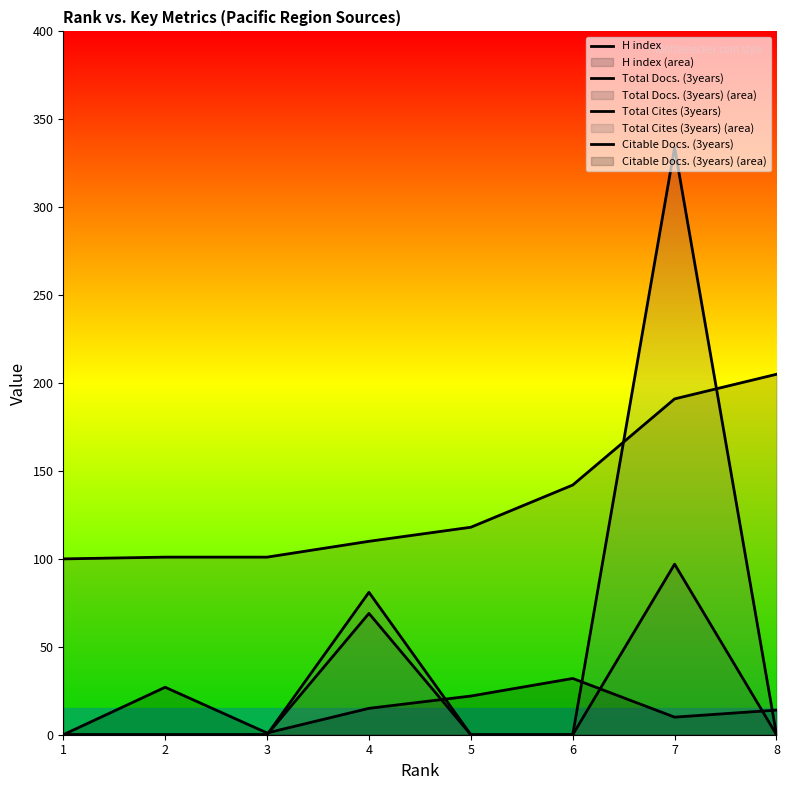

What is the difference between the second highest and minimum values in the Total Docs. (3years) series?

69